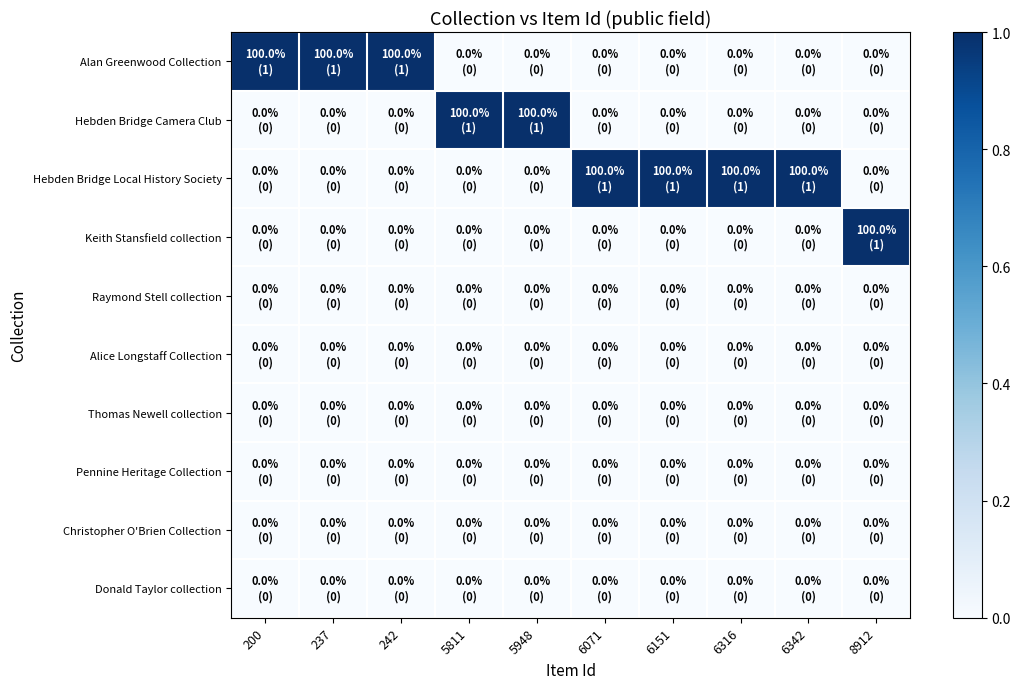

Rank the series at 200 from lowest to highest value.

Hebden Bridge Camera Club, Hebden Bridge Local History Society, Keith Stansfield collection, Raymond Stell collection, Alice Longstaff Collection, Thomas Newell collection, Pennine Heritage Collection, Christopher O'Brien Collection, Donald Taylor collection, Alan Greenwood Collection